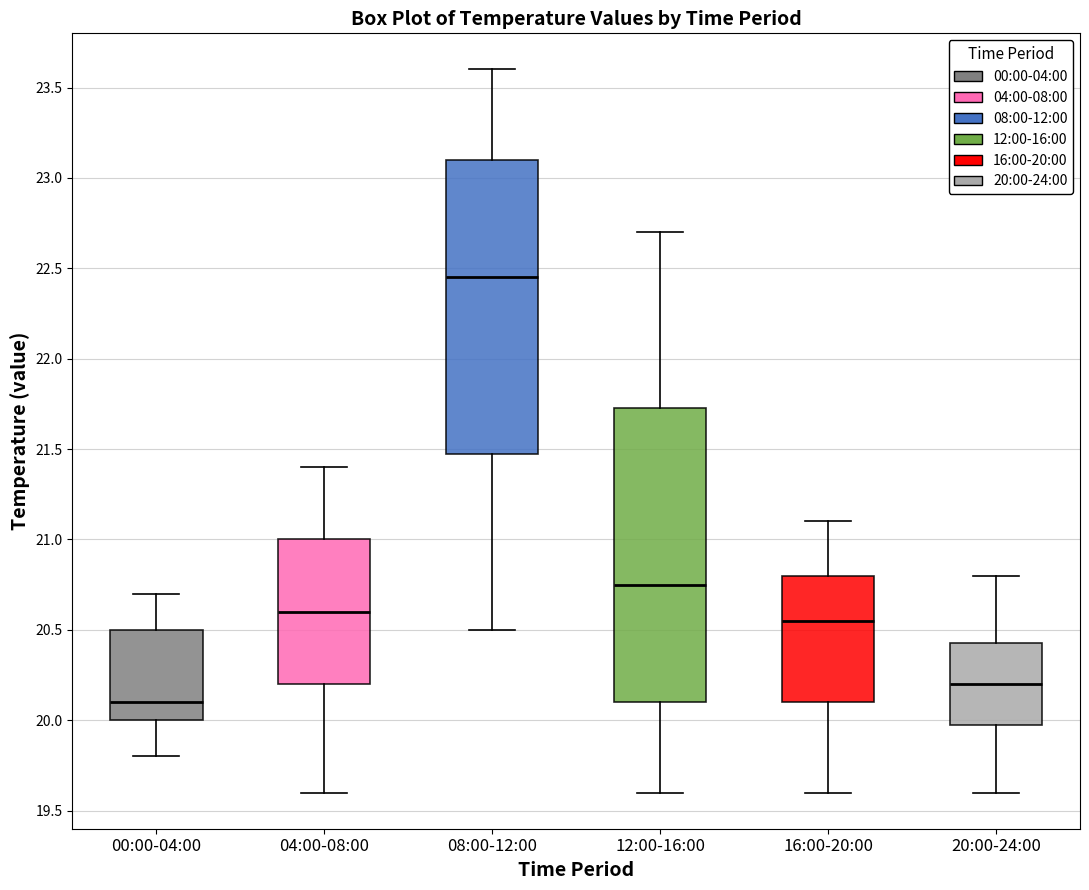

Which box's median line is the lowest?

00:00-04:00